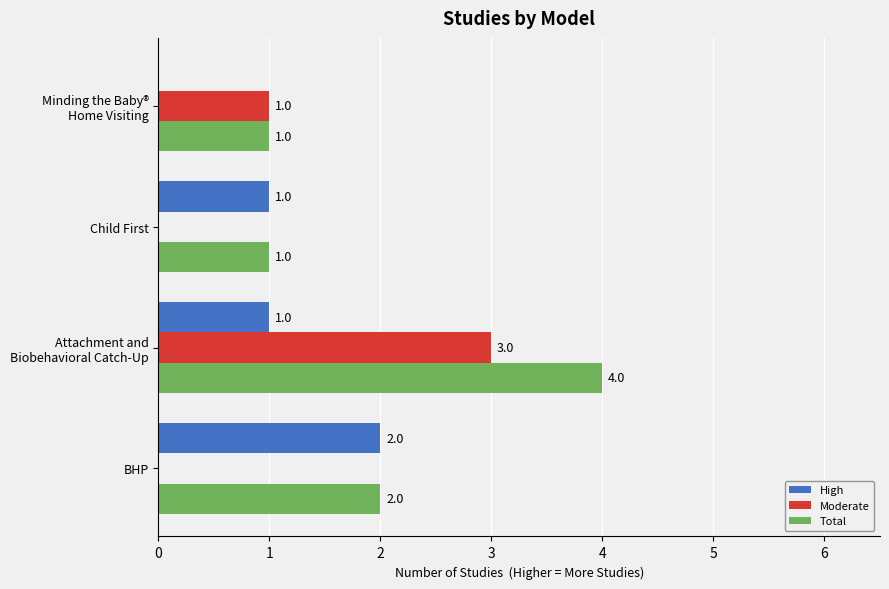

What is the highest value of the Moderate series?

3